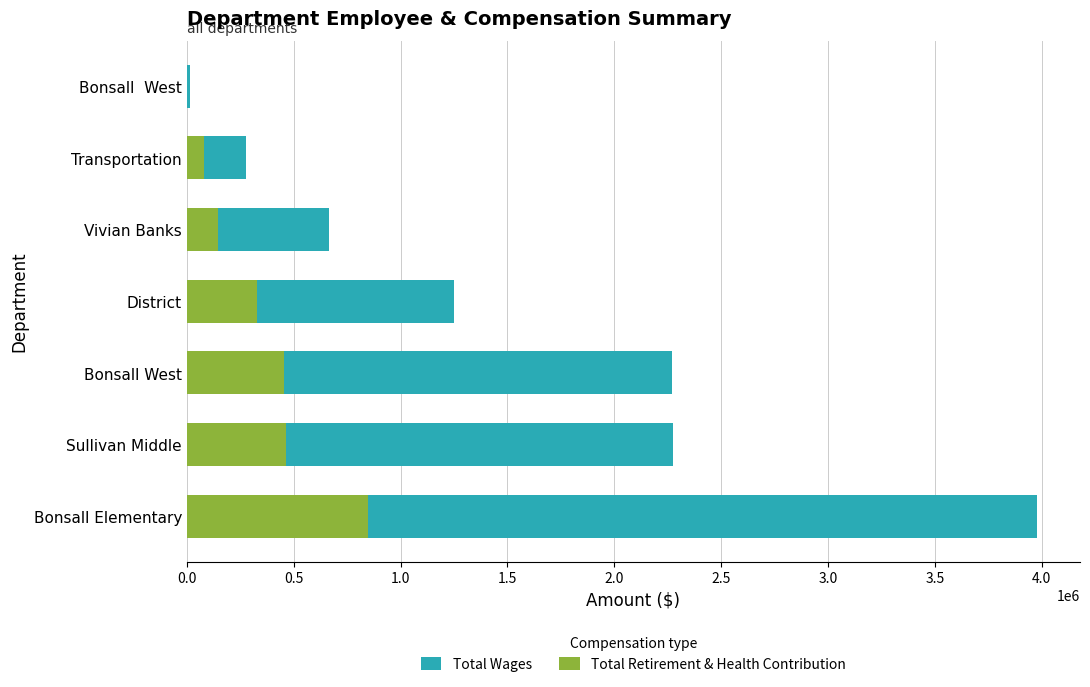

What is the average value of the Total Retirement & Health Contribution series?

331833.0